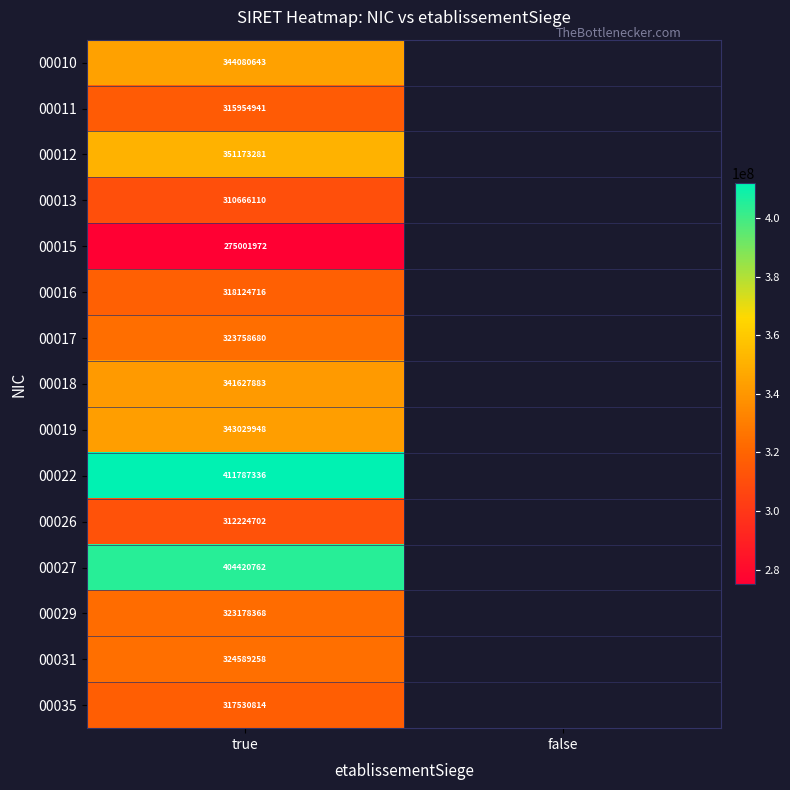

At true, list the series in order from largest to smallest.

00022, 00027, 00012, 00010, 00019, 00018, 00031, 00017, 00029, 00016, 00035, 00011, 00026, 00013, 00015